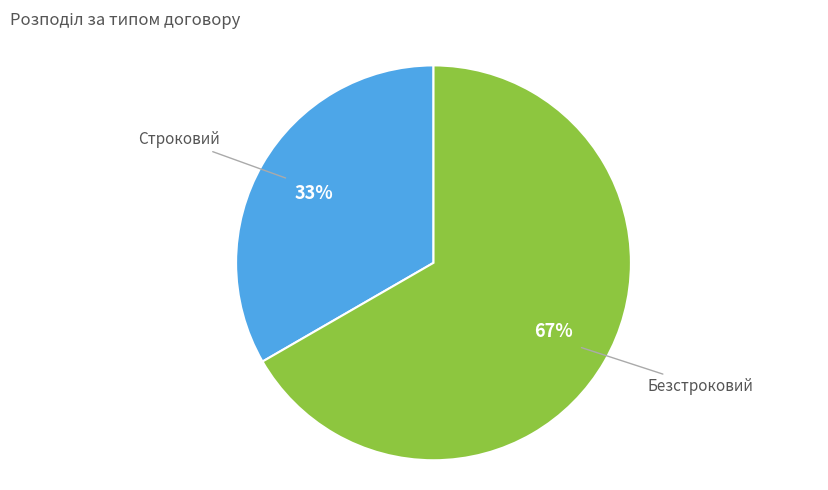

To the nearest percent, what is the average slice percentage?

50%